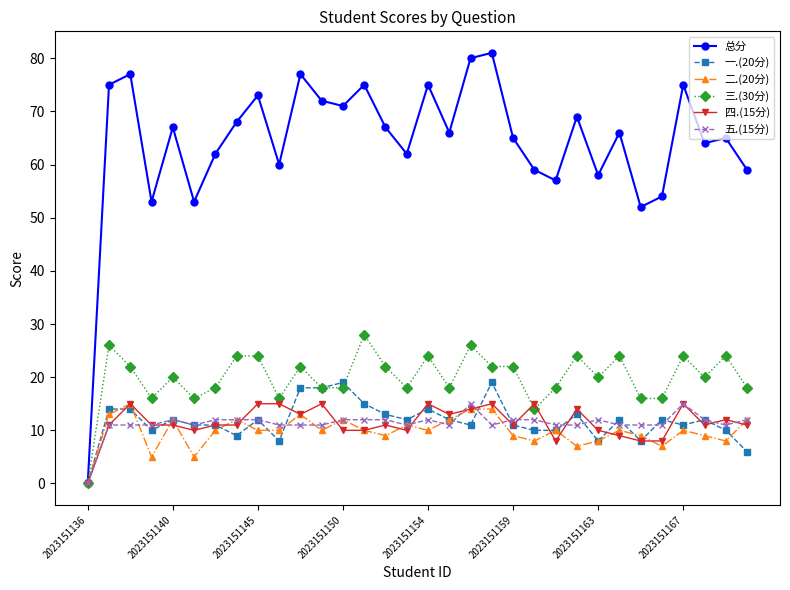

Which series has the widest spread of values?

总分